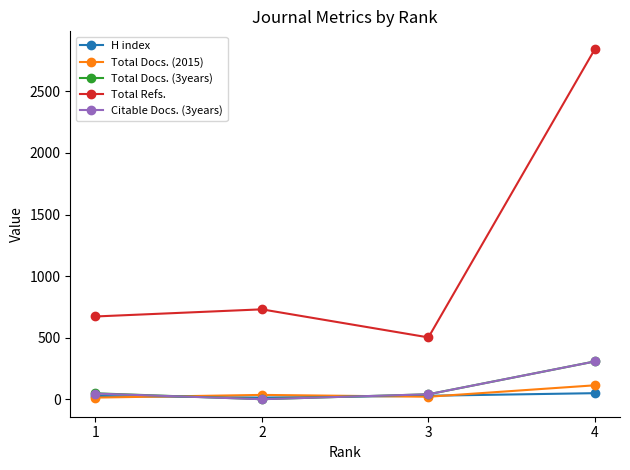

What is the value of the Total Docs. (3years) point at the 3rd from the left?

40